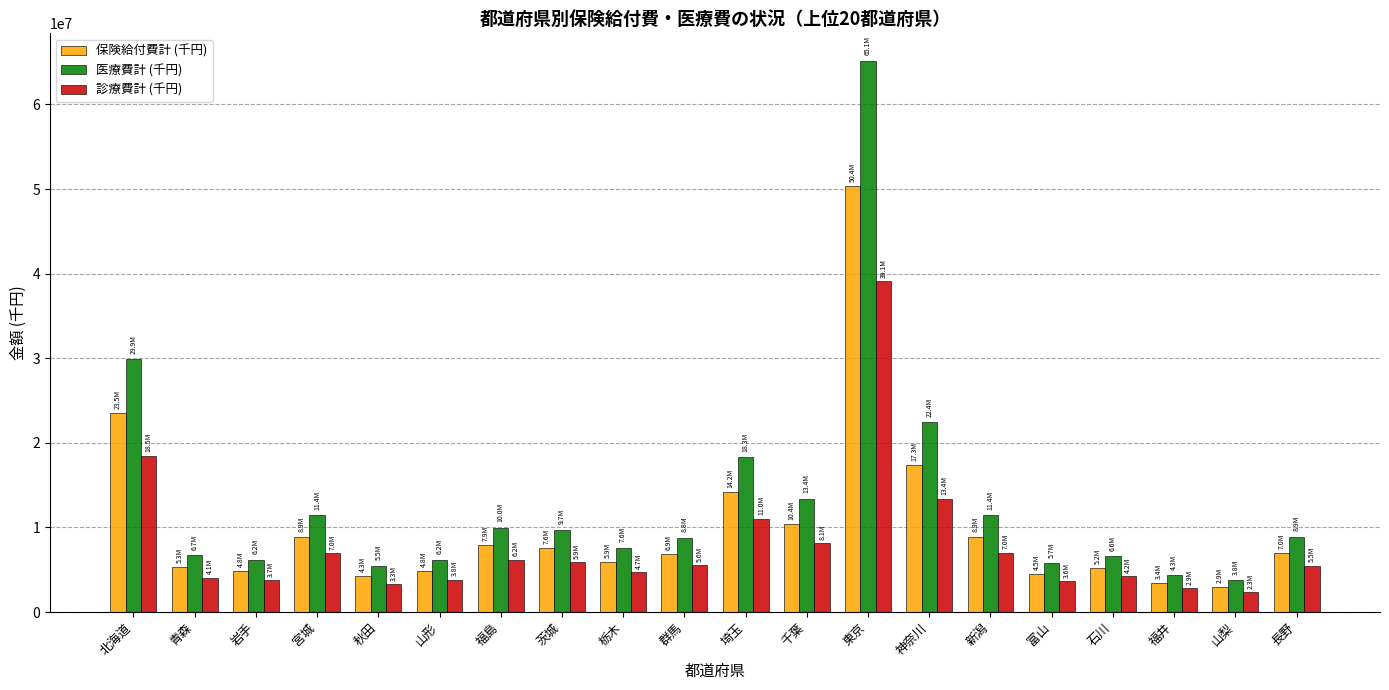

What is the label of the 16th bar from the right?

秋田